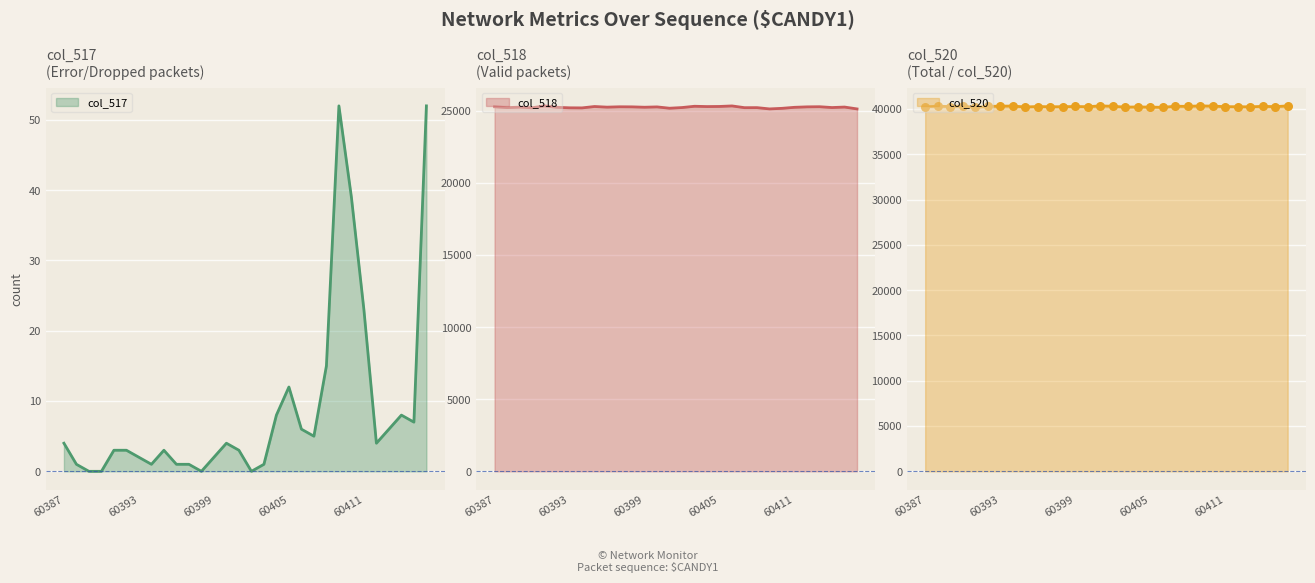

Is the value of col_517 at 60394 greater than the value of col_518 at 60398?

No